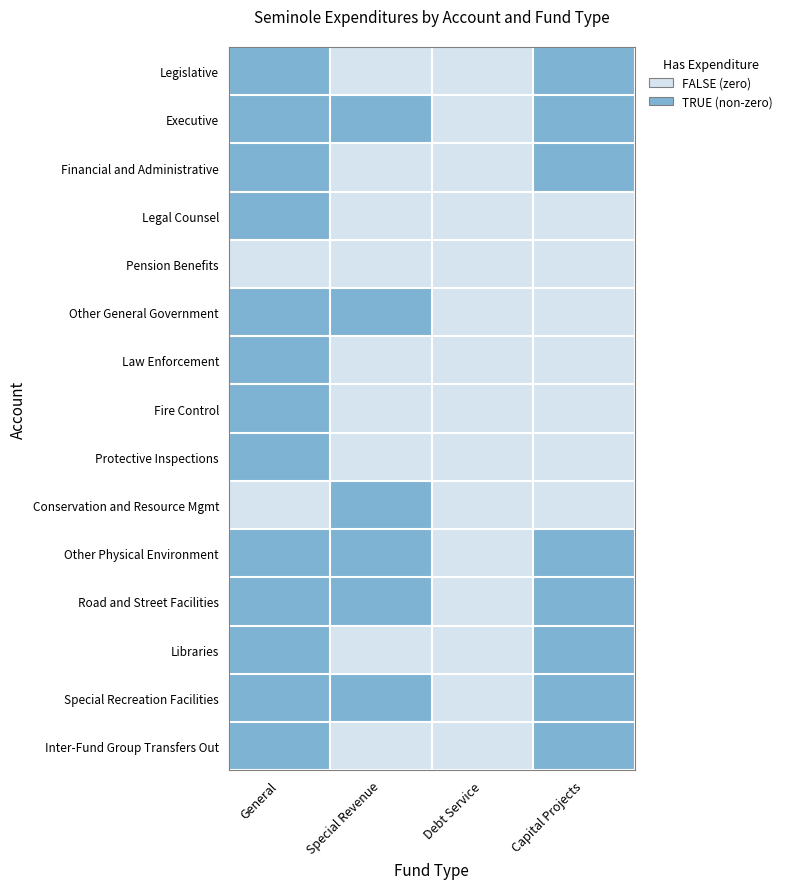

List the series in order of their peak value, lowest first.

Pension Benefits, Legislative, Executive, Financial and Administrative, Legal Counsel, Other General Government, Law Enforcement, Fire Control, Protective Inspections, Conservation and Resource Mgmt, Other Physical Environment, Road and Street Facilities, Libraries, Special Recreation Facilities, Inter-Fund Group Transfers Out